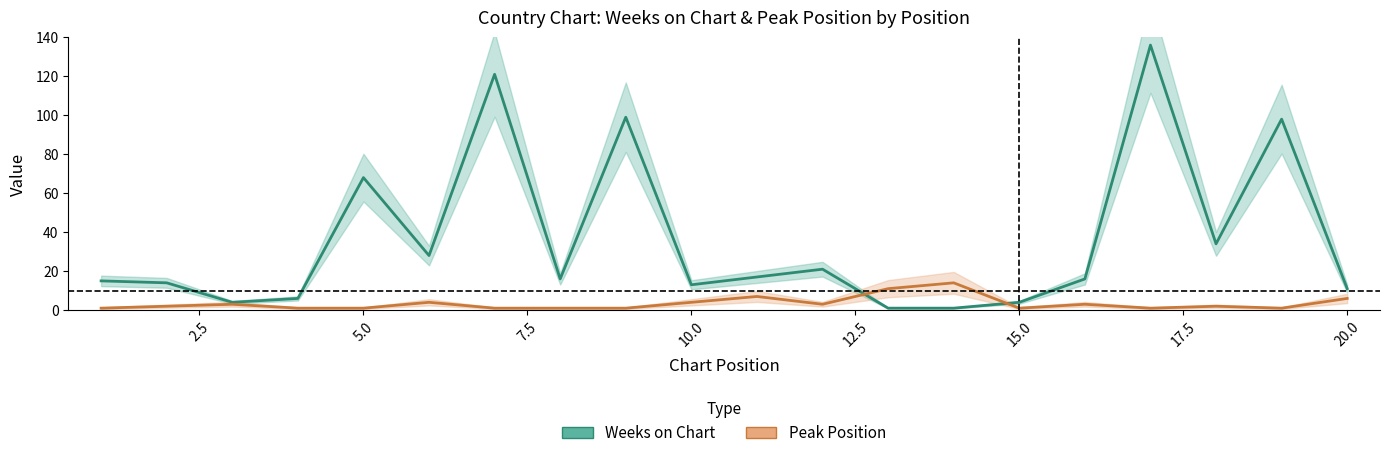

Is it true that Peak Position equals 1 at 0.0?

False